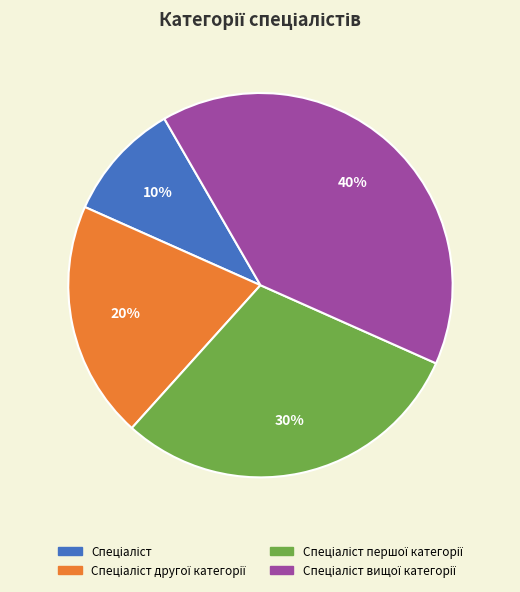

To the nearest percent, what is the average slice percentage?

25%